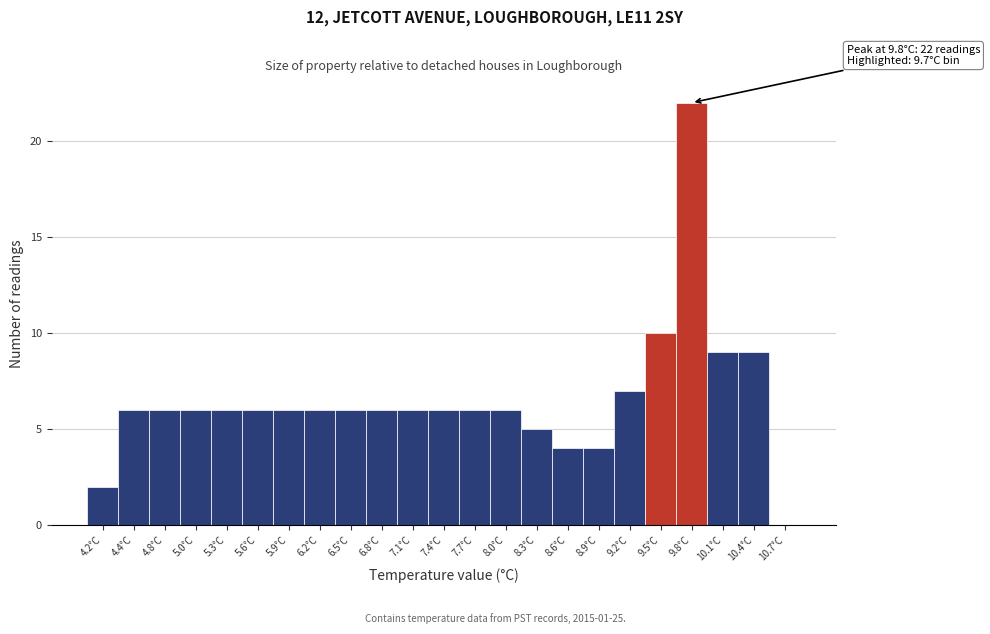

Which range on the x-axis has the tallest bar?

9.7 to 10.0